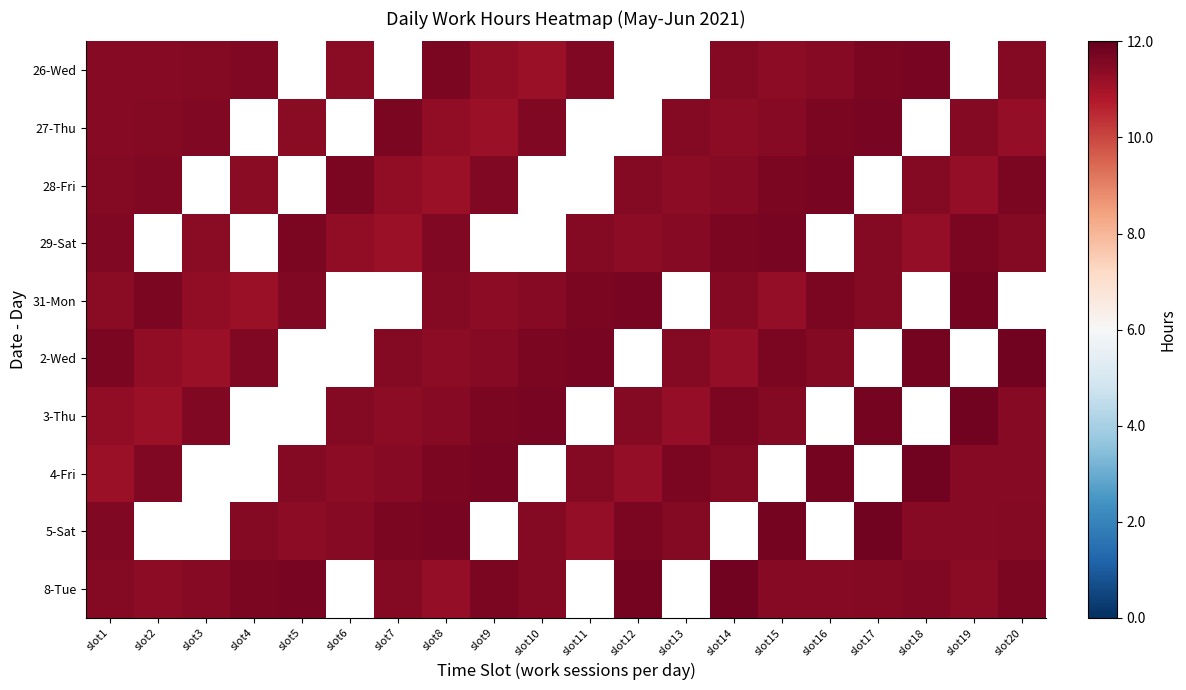

At which category is the sum across all series the highest?

slot8